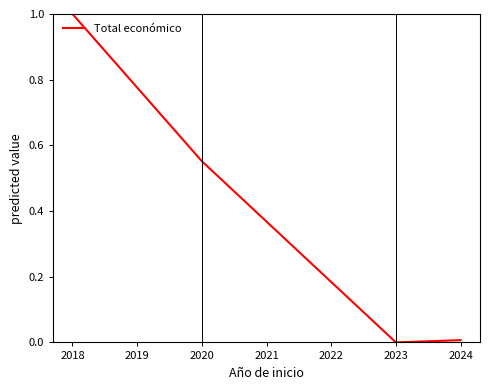

What is the change in value from 2018 to 2020?

-0.4